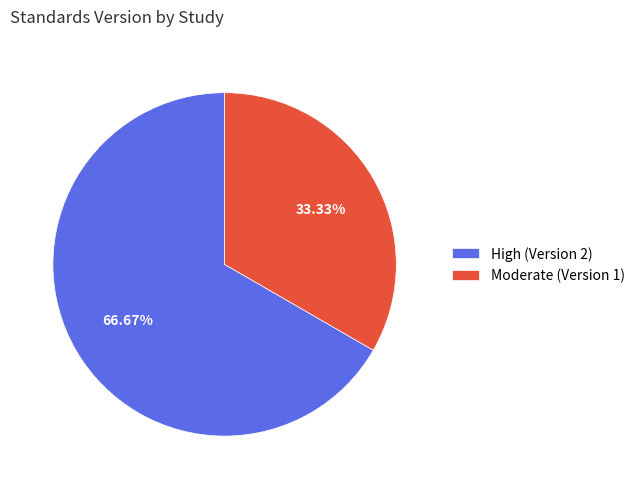

Rank the categories by value from lowest to highest.

Moderate (Version 1), High (Version 2)